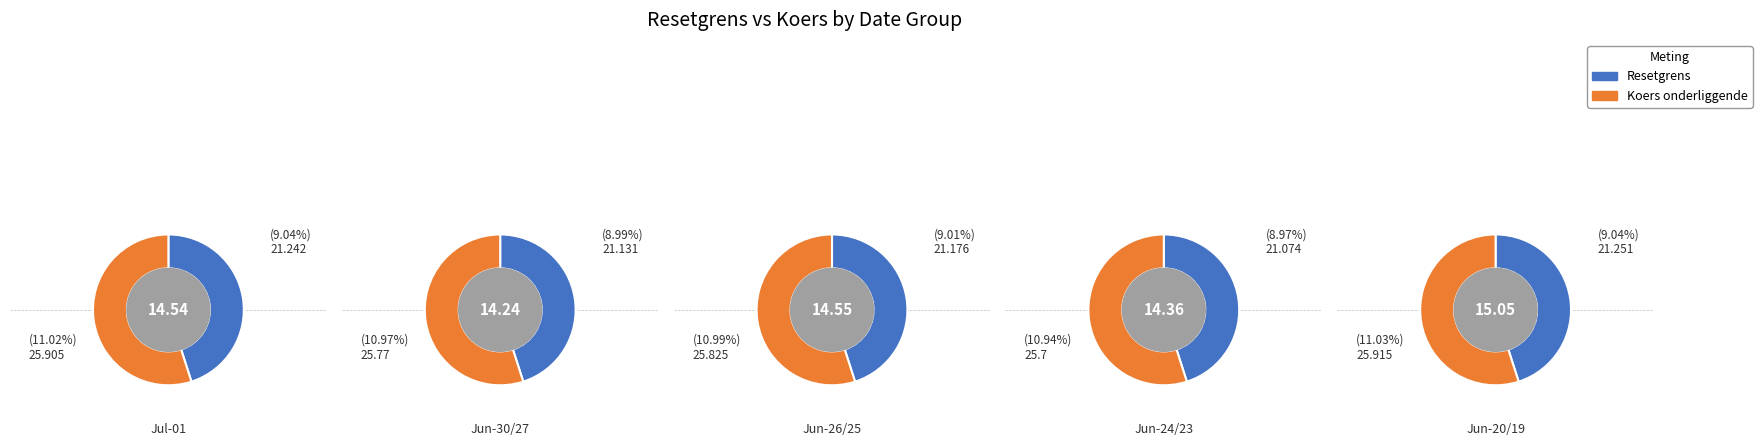

How many slices are in this pie chart?

10